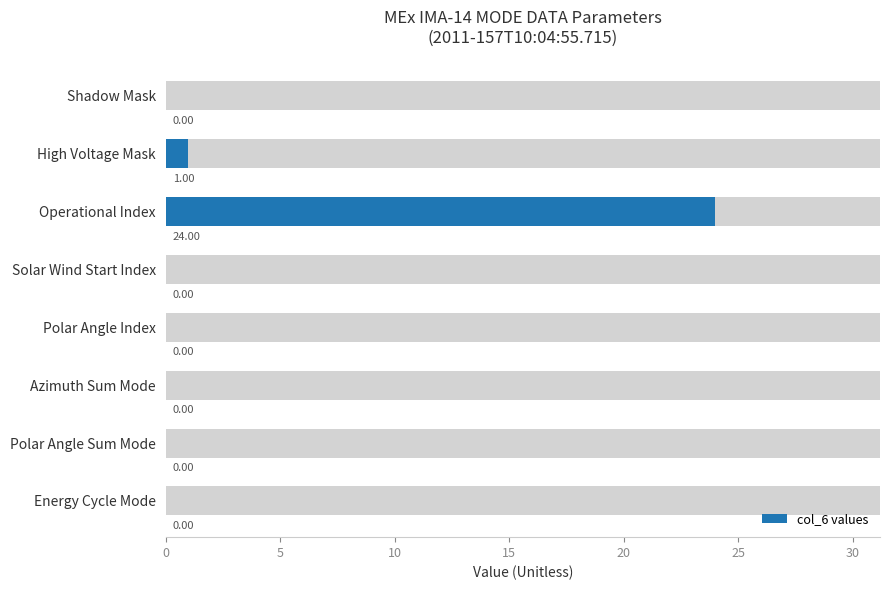

Reading right to left, transcribe all the data shown in this chart.

0	0	0	0	0	24	1	0